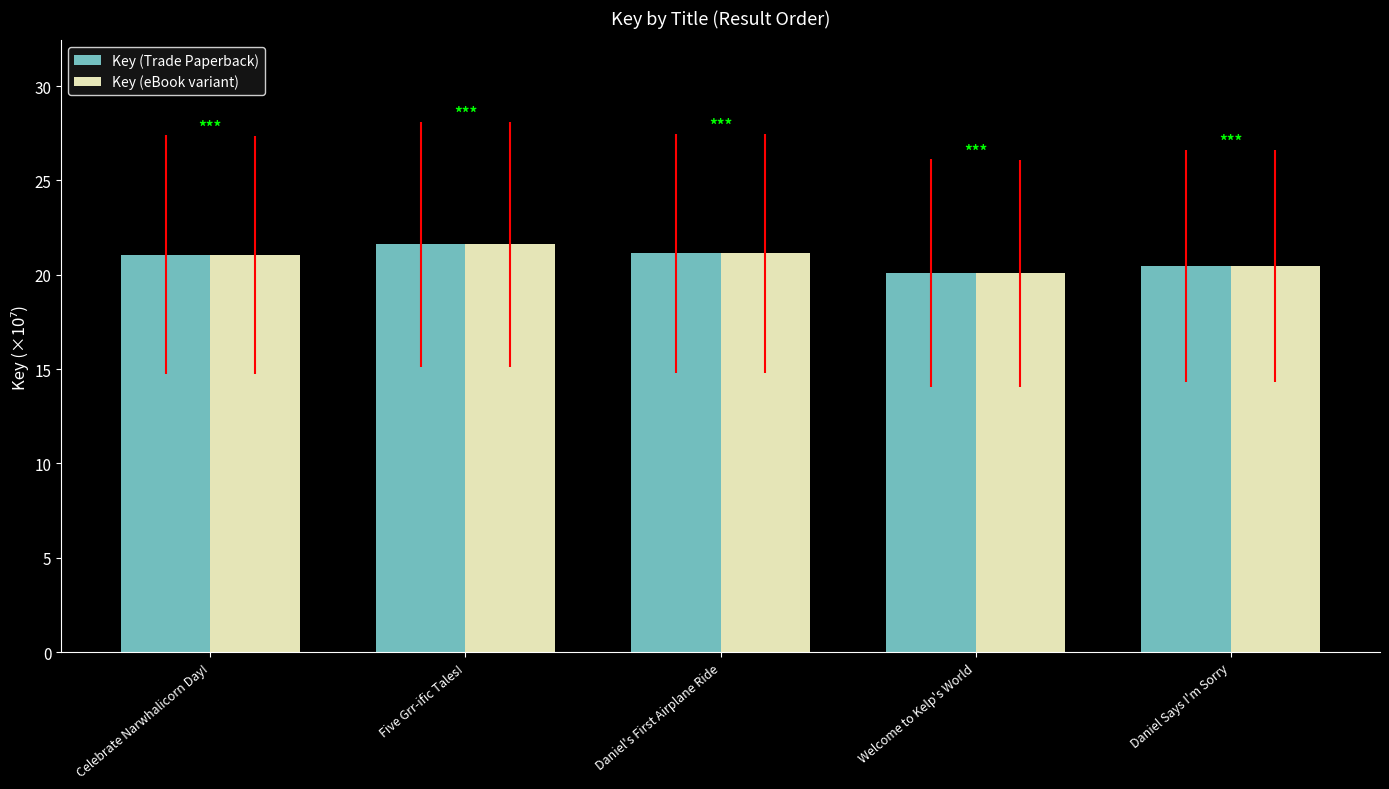

At which label is Key (Trade Paperback) closest to 20?

Welcome to Kelp's World